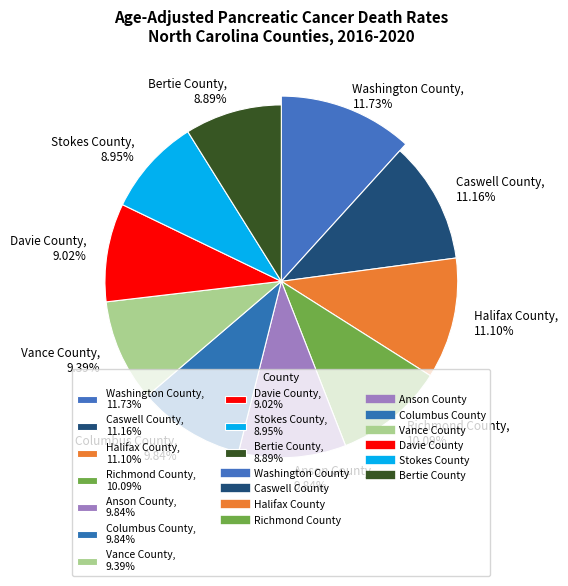

True or false: Caswell County accounts for 11% of the total.

True